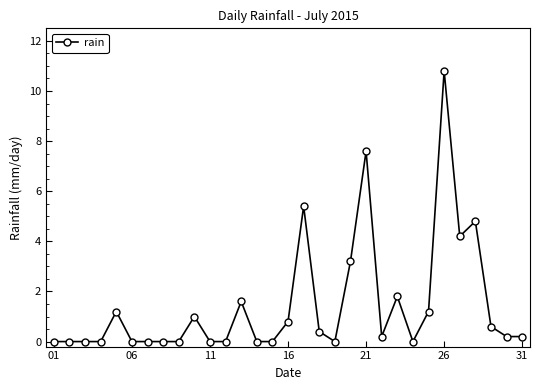

What is the average value?

1.5